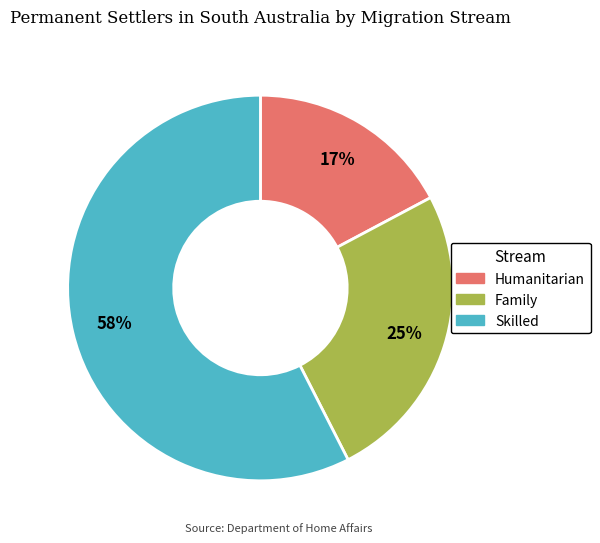

Does Humanitarian represent more than half of the total?

No